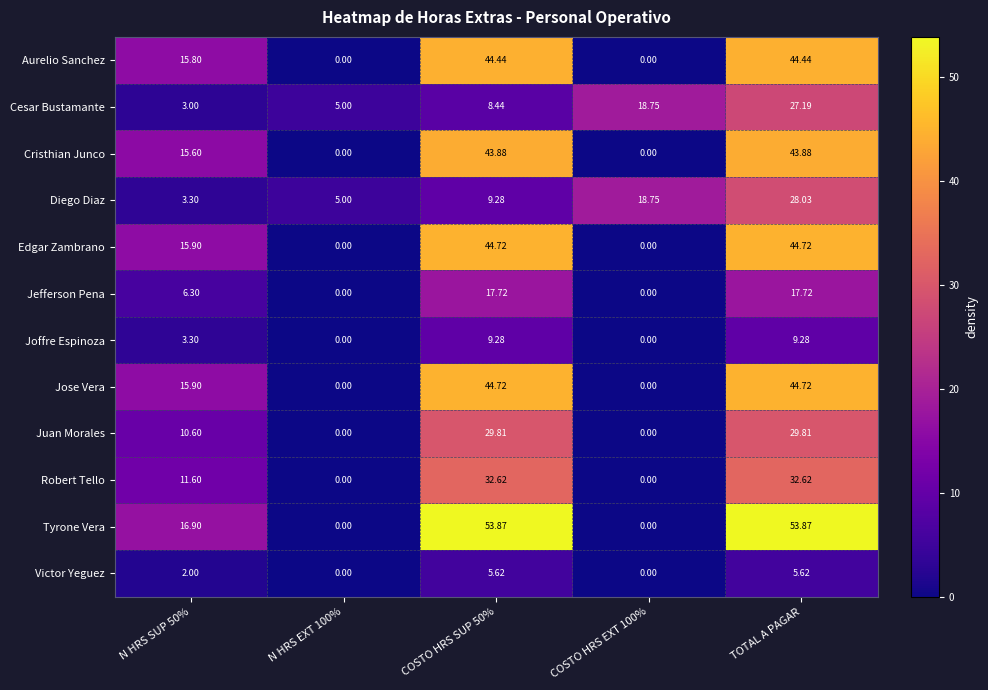

At which category is the sum across all series the highest?

TOTAL A PAGAR